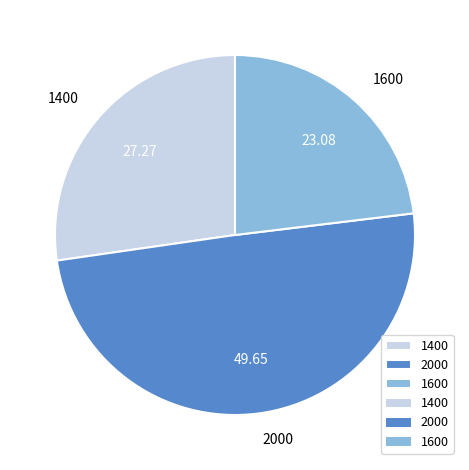

What is the smallest slice in the pie chart?

1600